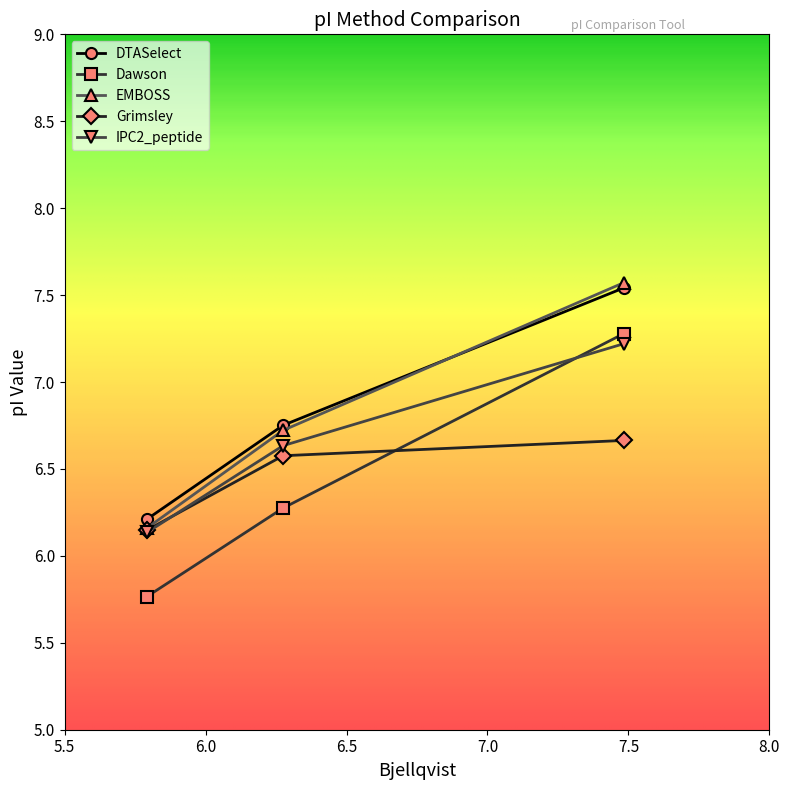

What is the value of the Dawson point at the 3rd from the left?

7.3